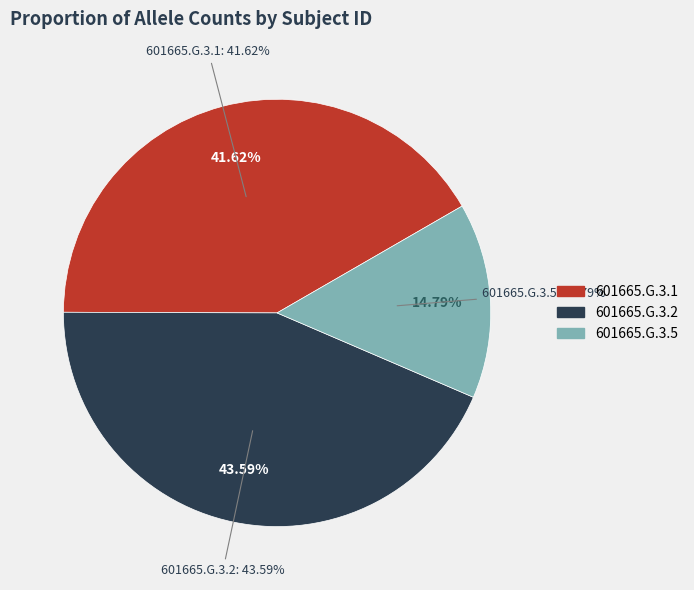

To the nearest percent, what portion does 601665.G.3.2 represent?

44%